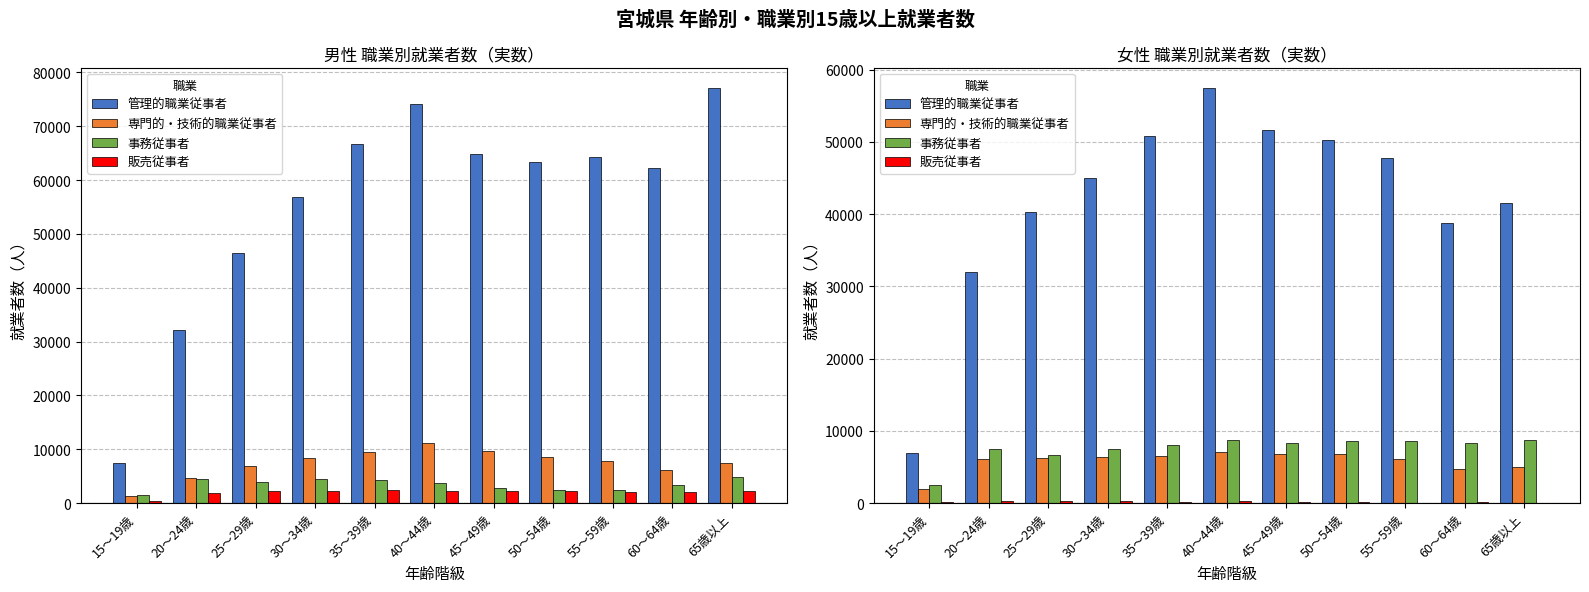

Are the bars horizontal?

No